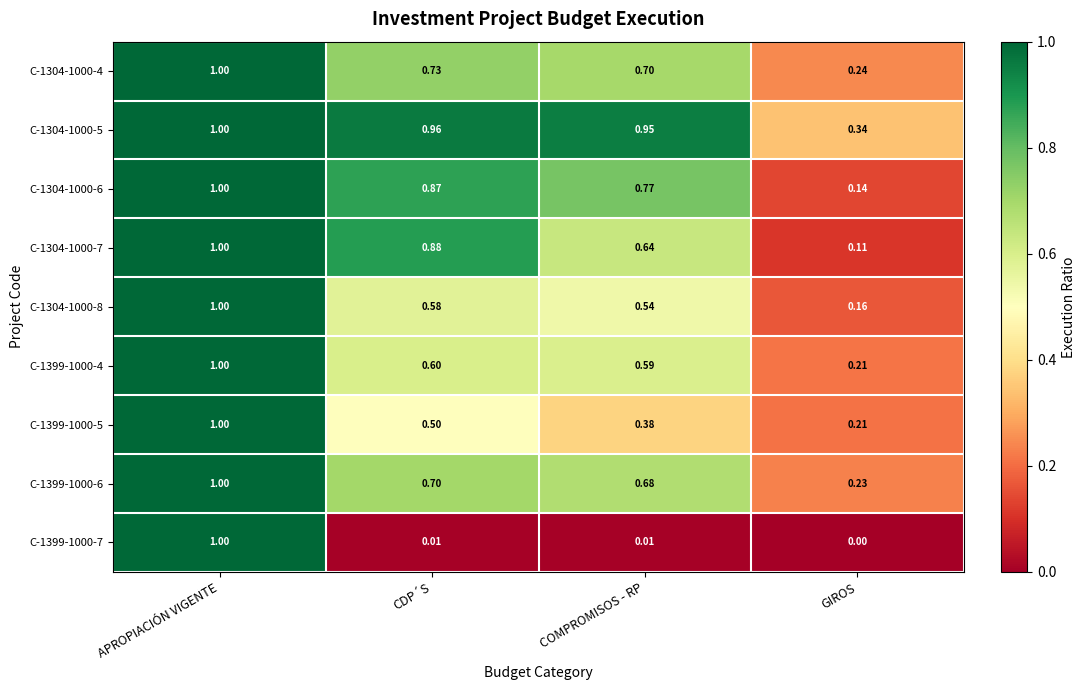

List the labels in order of C-1304-1000-6 value, largest first.

APROPIACIÓN VIGENTE, CDP´S, COMPROMISOS - RP, GIROS